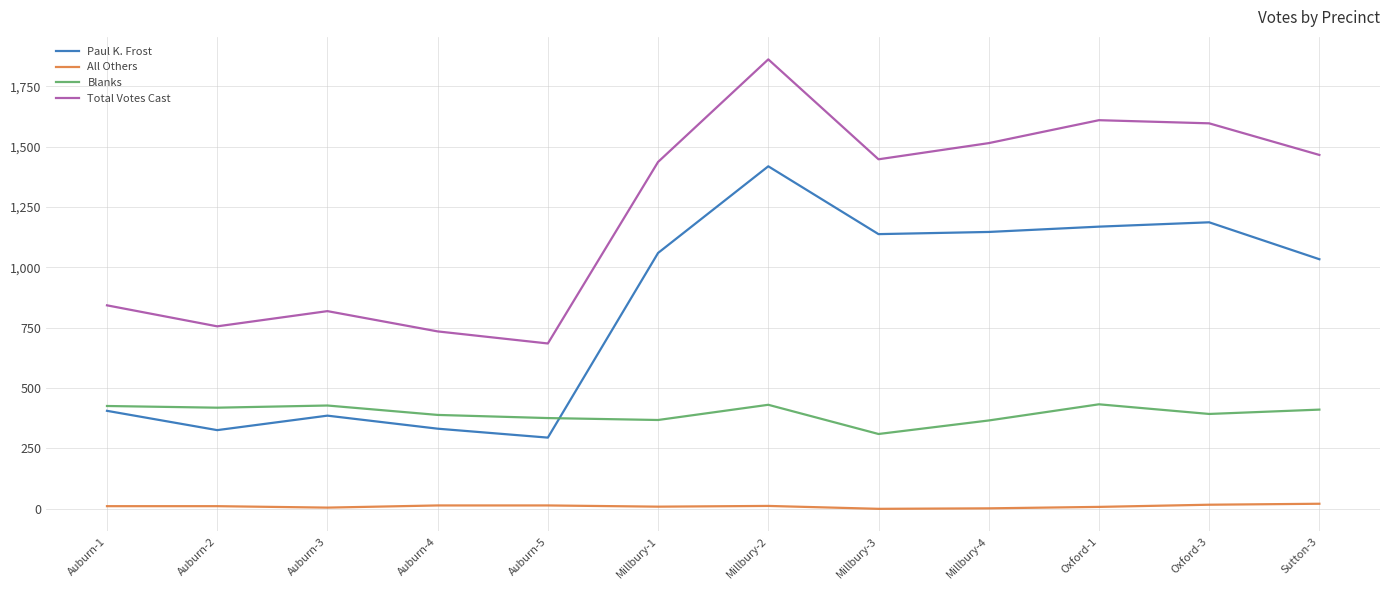

True or false: All Others and Paul K. Frost cross at least once.

False